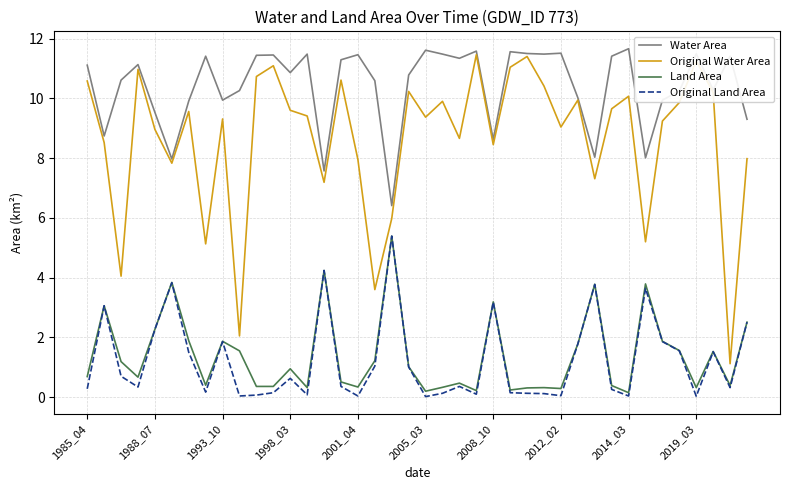

Which series has the largest total across all categories?

Water Area